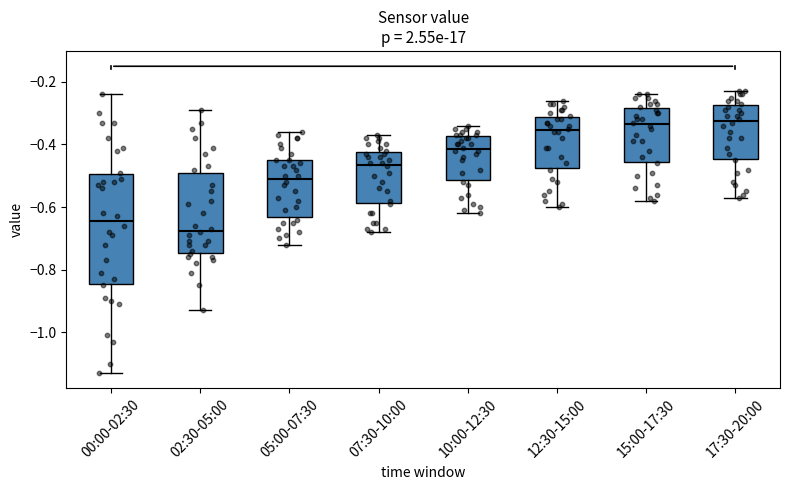

Which box is the tallest, from its lower edge to its upper edge?

00:00-02:30